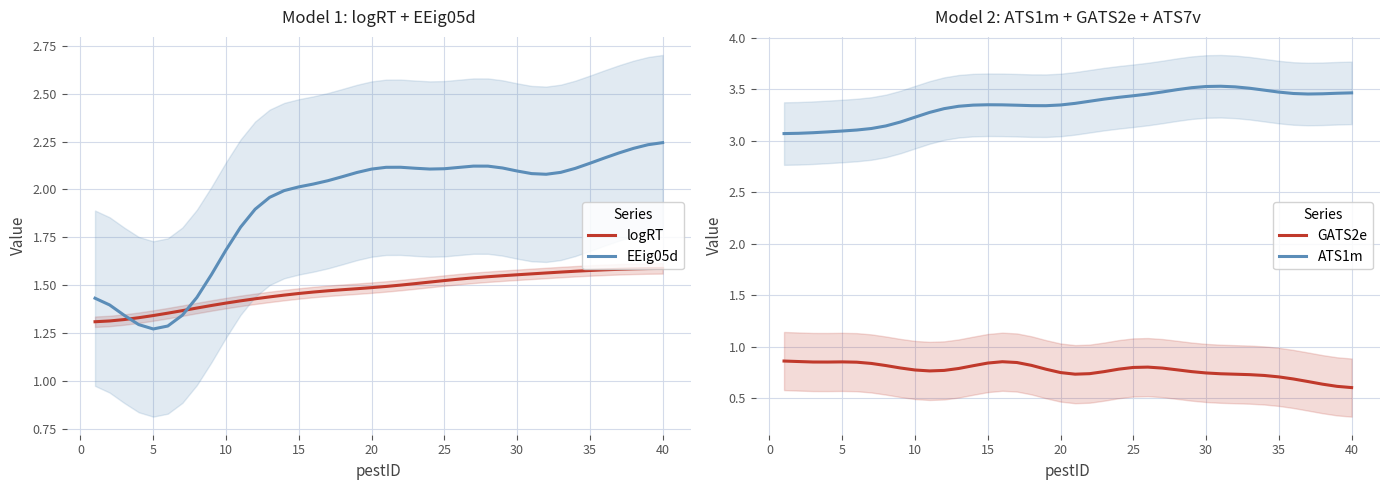

After their last crossing, which series has the higher values: EEig05d or logRT?

EEig05d